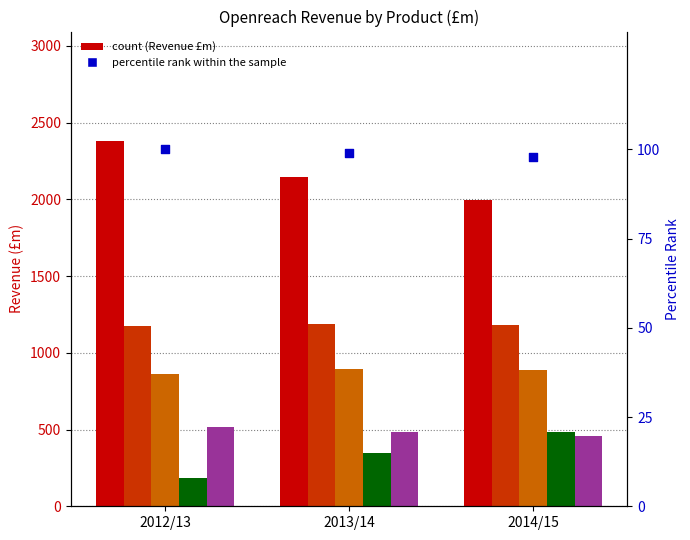

Which series reaches the minimum Y coordinate?

percentile rank within the sample